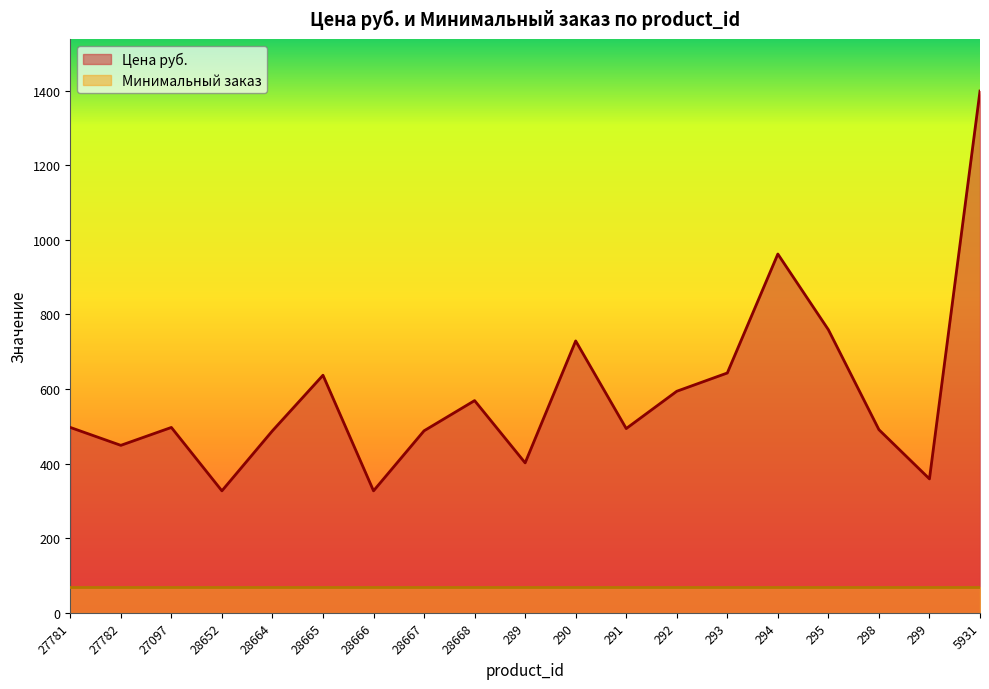

How many values are below 497?

9